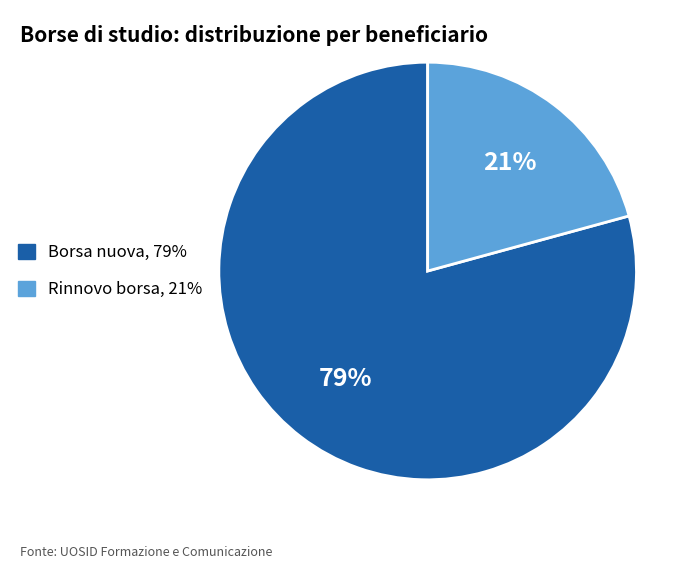

Which category has the smallest portion of the pie?

Rinnovo borsa, 21%